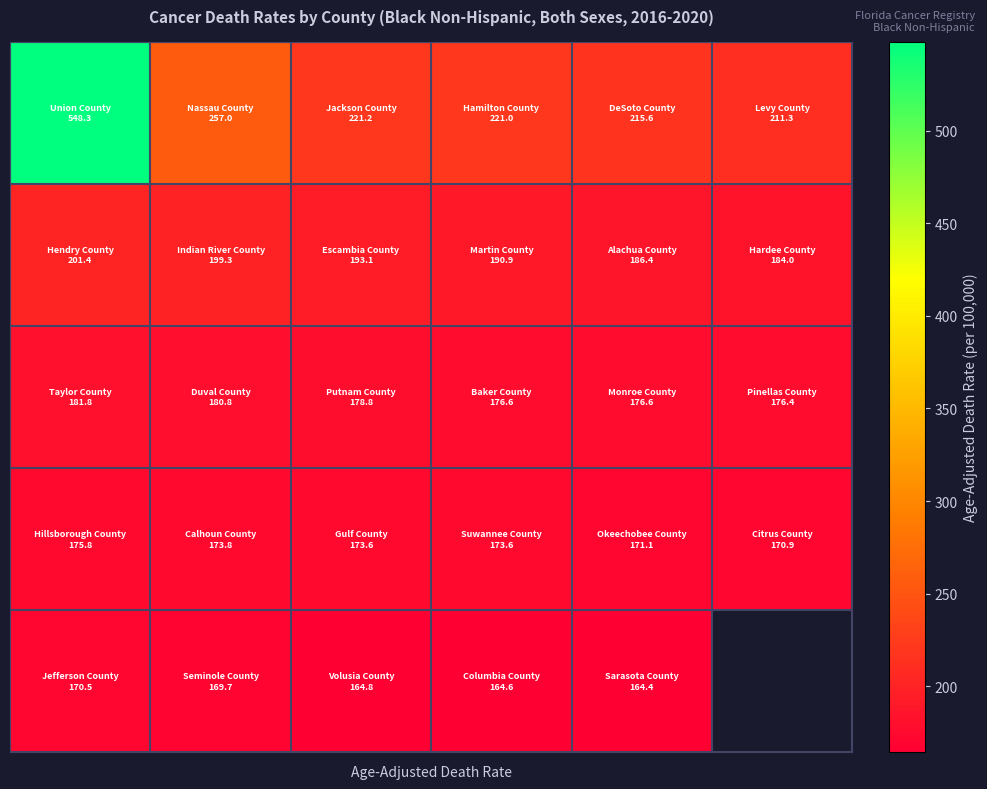

At how many categories does at least one series exceed 373?

1